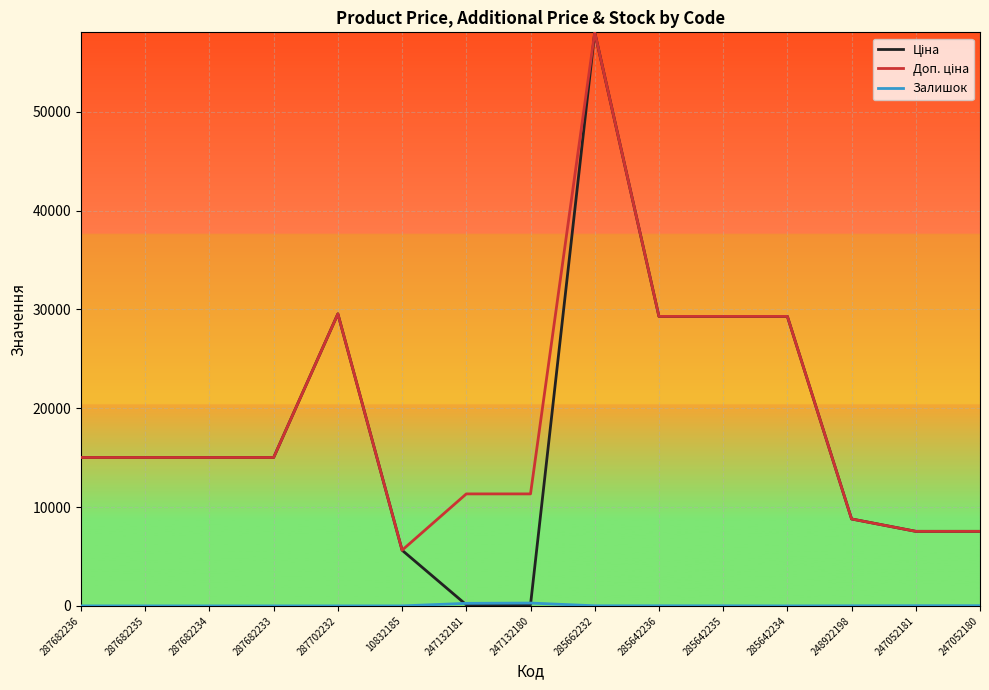

At which category does the chart reach its peak across all series?

285662232